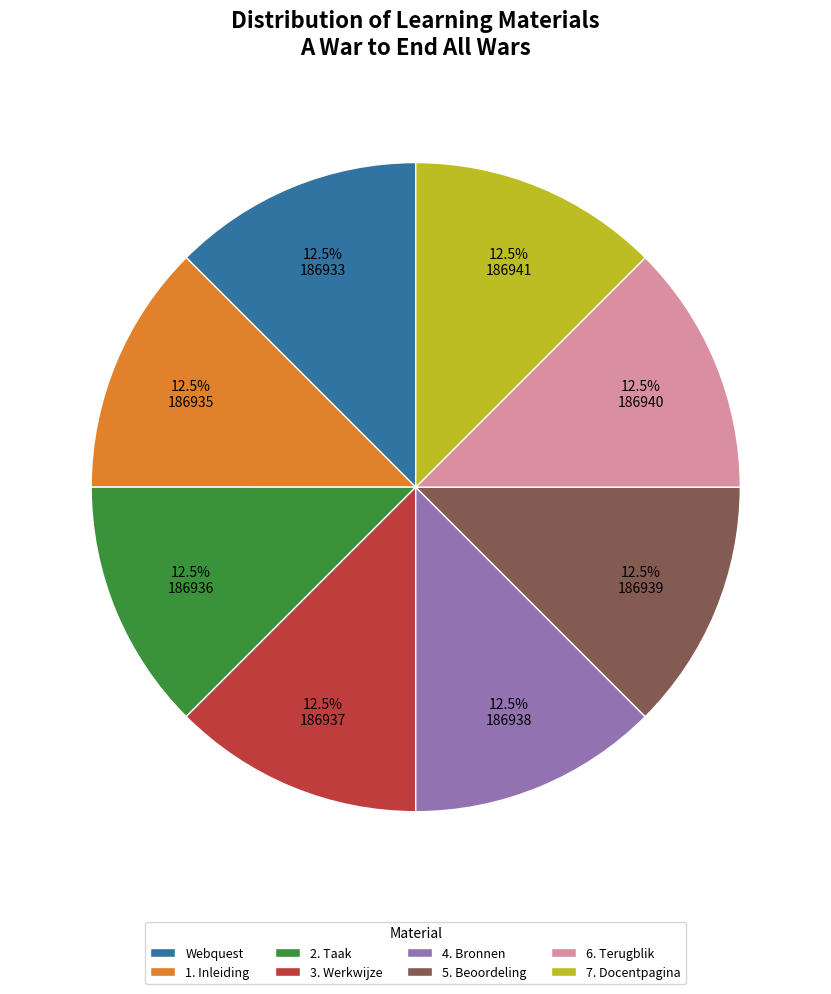

Is Webquest the majority of the pie?

No